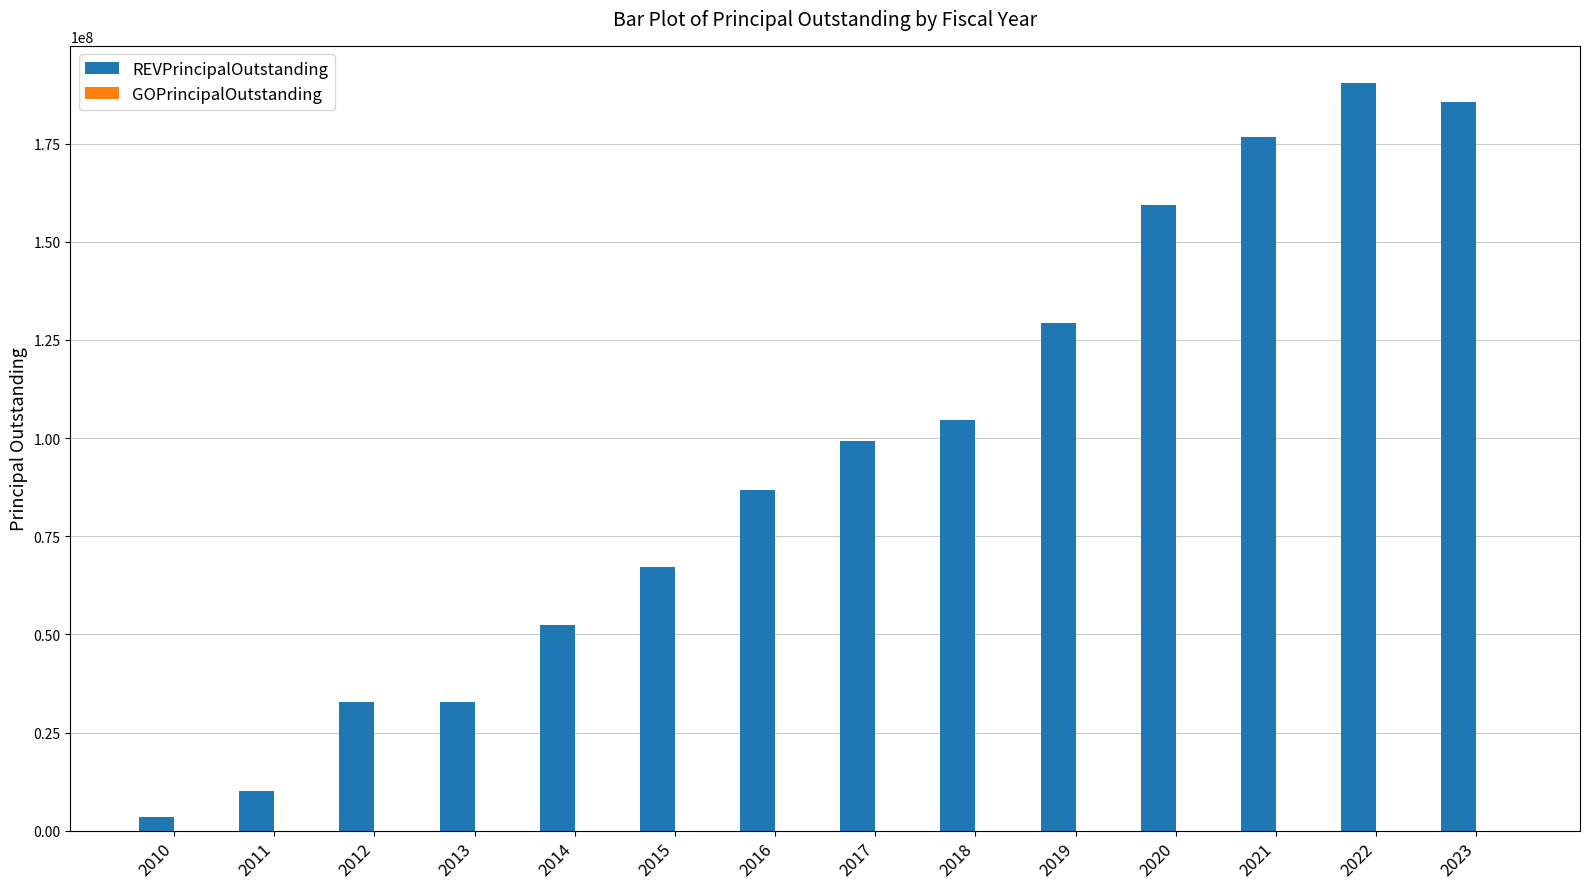

What is the sum of all values?

1330410000